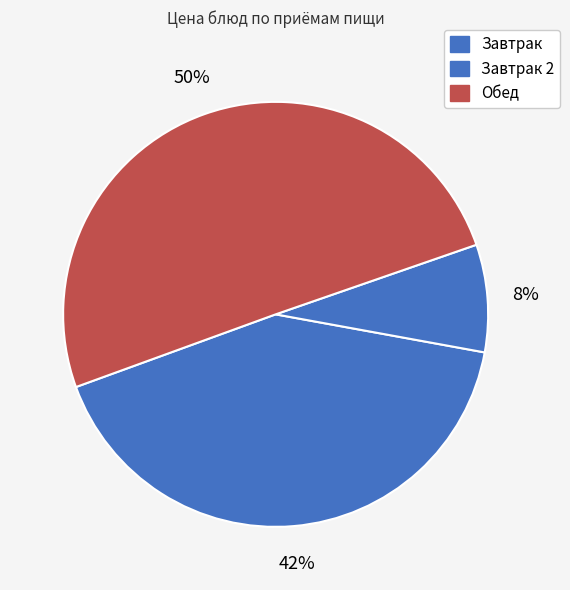

Is there a majority slice in this chart?

No